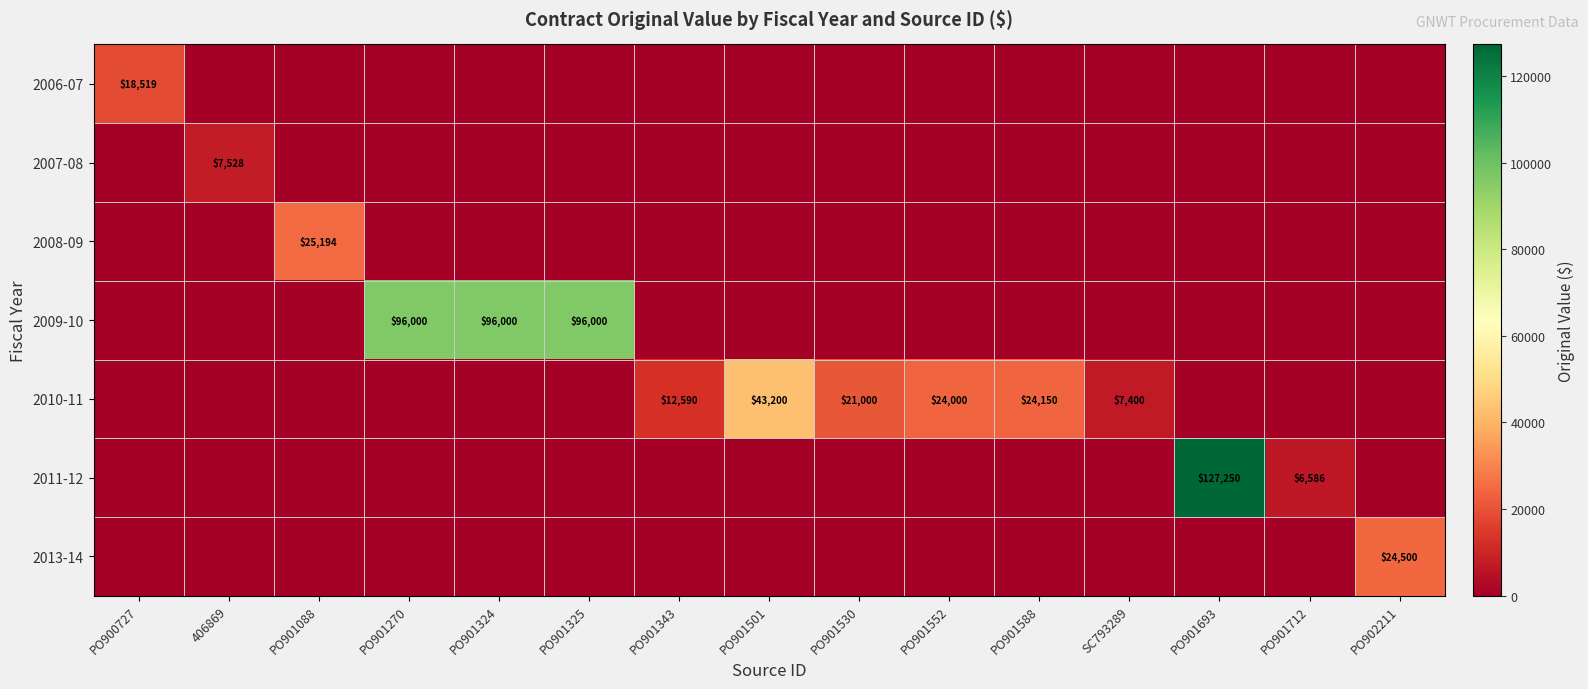

The 2010-11 series shows 24150 at PO901588. True or false?

True